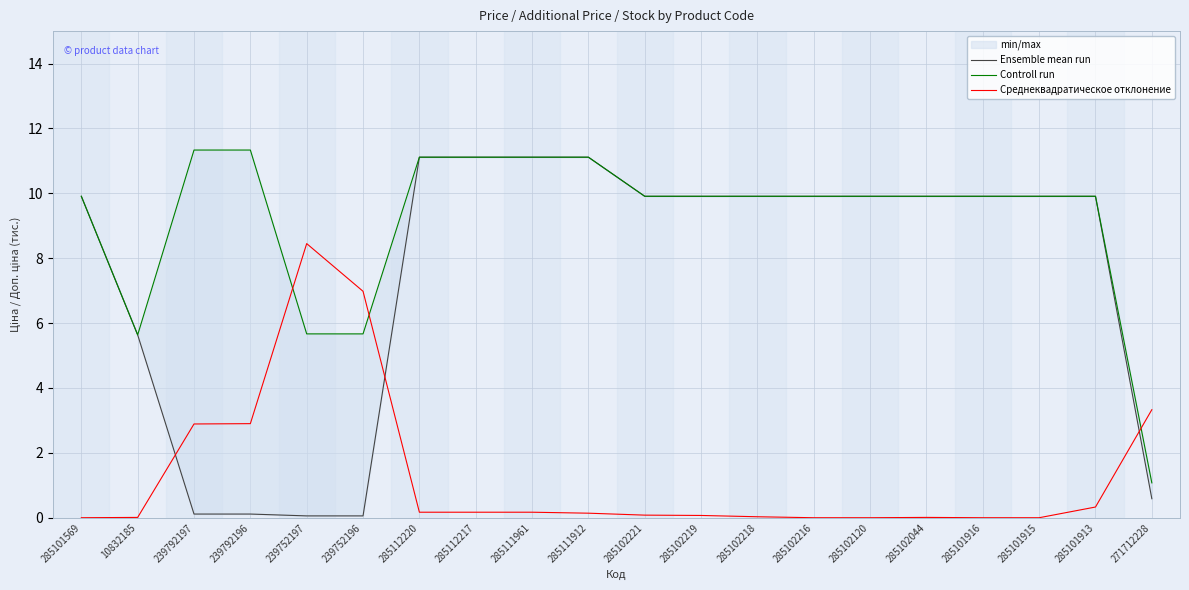

Reading left to right, extract all data points from this chart.

Ensemble mean run: 9.9	5.6	0.1	0.1	0.1	0.1	11.1	11.1	11.1	11.1	9.9	9.9	9.9	9.9	9.9	9.9	9.9	9.9	9.9	0.6
Controll run: 9.9	5.6	11.3	11.3	5.7	5.7	11.1	11.1	11.1	11.1	9.9	9.9	9.9	9.9	9.9	9.9	9.9	9.9	9.9	1.1
Среднеквадратическое отклонение: 0.0	0.0	2.9	2.9	8.4	7.0	0.2	0.2	0.2	0.1	0.1	0.1	0.0	0.0	0.0	0.0	0.0	0.0	0.3	3.3